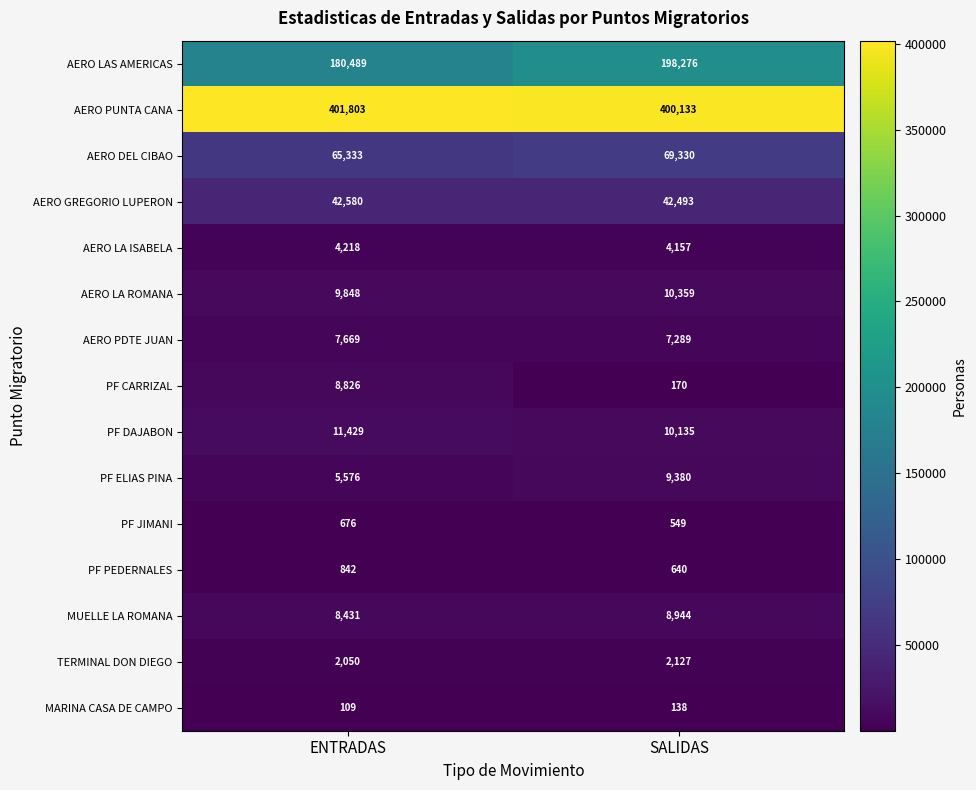

Reading right to left, list all the values displayed in this chart.

AERO LAS AMERICAS: 198276	180489
AERO PUNTA CANA: 400133	401803
AERO DEL CIBAO: 69330	65333
AERO GREGORIO LUPERON: 42493	42580
AERO LA ISABELA: 4157	4218
AERO LA ROMANA: 10359	9848
AERO PDTE JUAN: 7289	7669
PF CARRIZAL: 170	8826
PF DAJABON: 10135	11429
PF ELIAS PINA: 9380	5576
PF JIMANI: 549	676
PF PEDERNALES: 640	842
MUELLE LA ROMANA: 8944	8431
TERMINAL DON DIEGO: 2127	2050
MARINA CASA DE CAMPO: 138	109